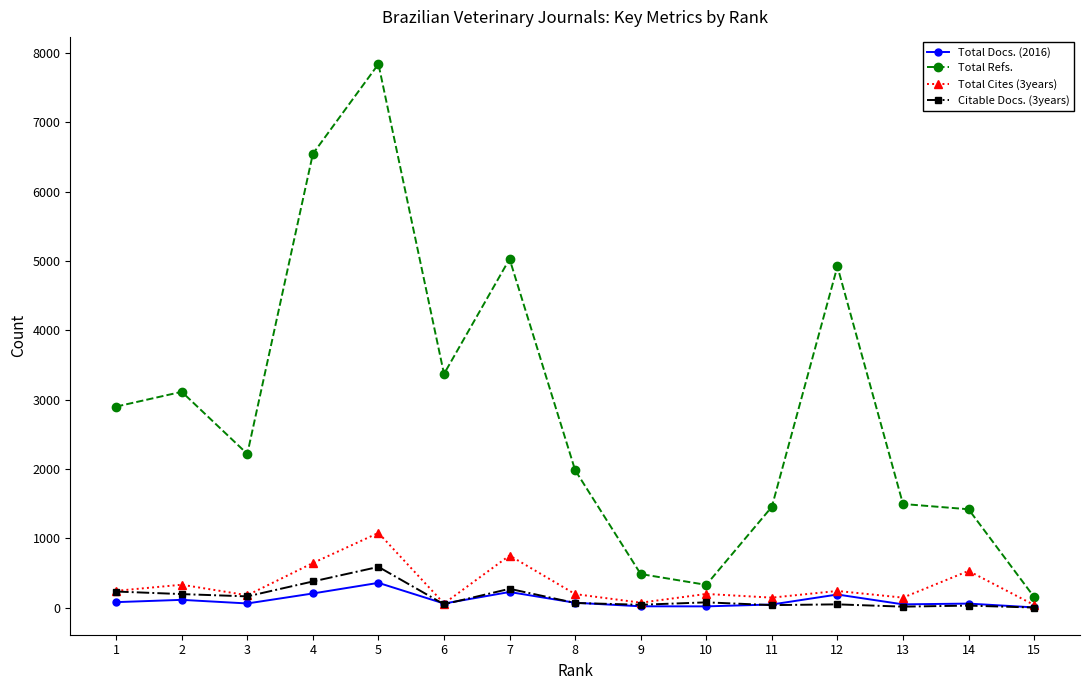

Between 13 and 15, which series saw the biggest shift?

Total Refs.